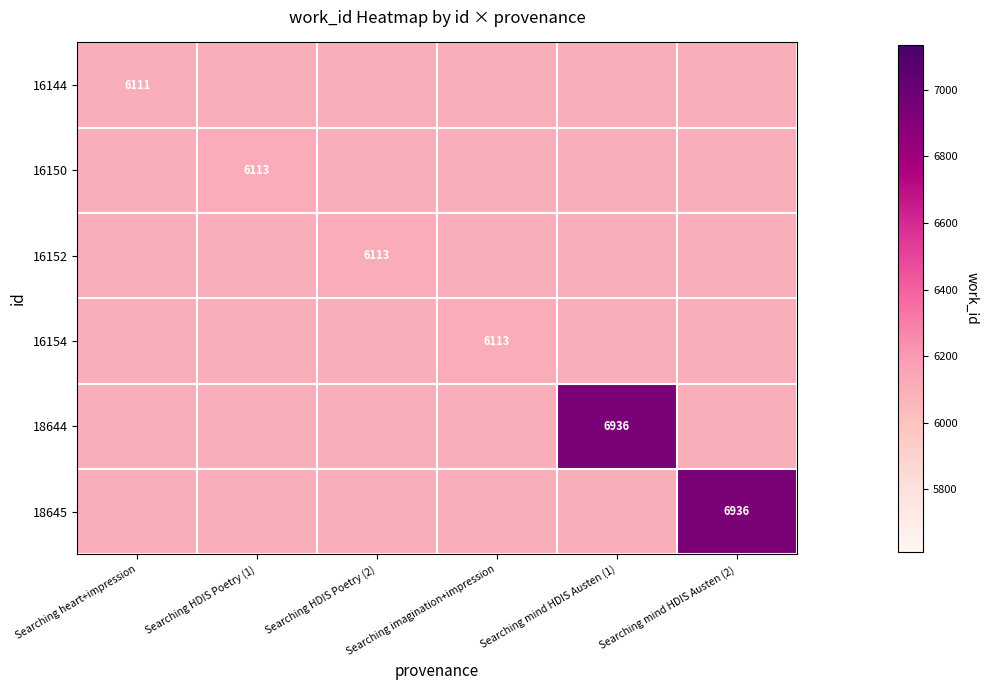

Is it true that 18644 equals 10886 at Searching mind HDIS Austen (1)?

False